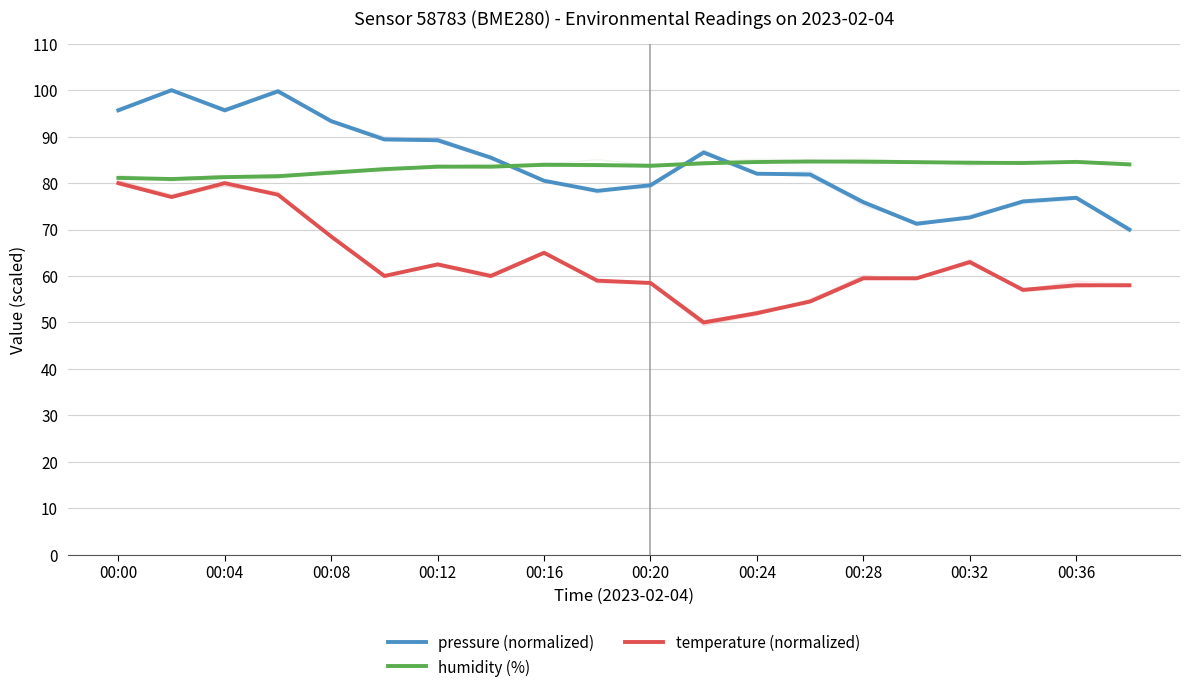

Is it true that pressure (normalized) equals 95.7 at 00:00?

True